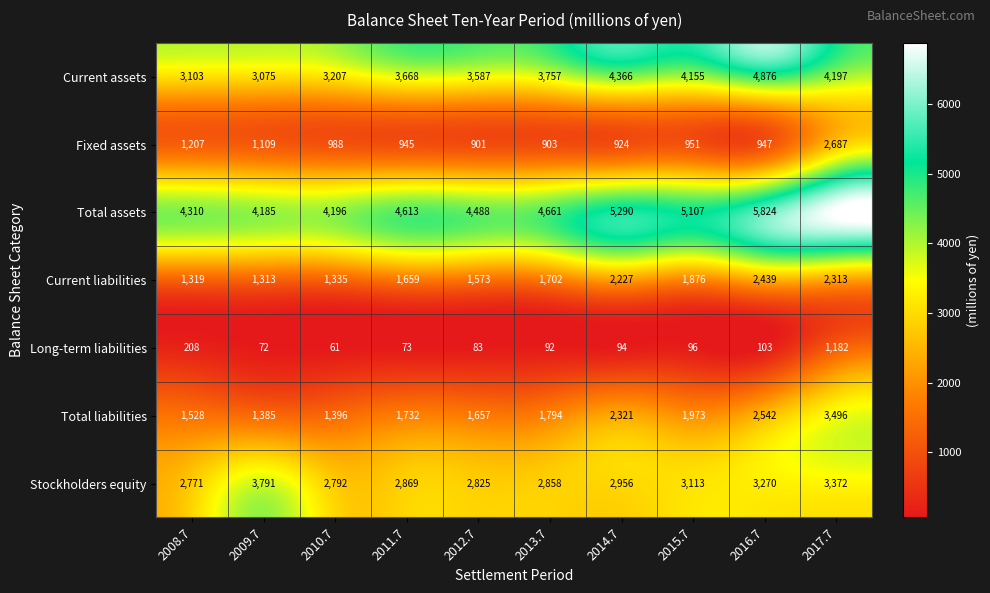

Which series has the largest total across all categories?

Total assets